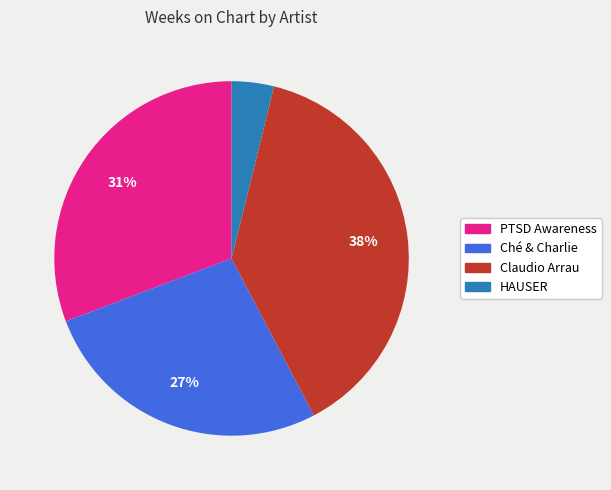

Which slice is the largest?

Claudio Arrau